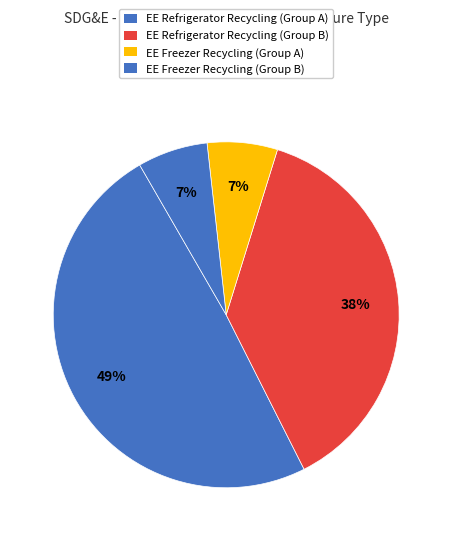

Count the number of slices in the pie.

4